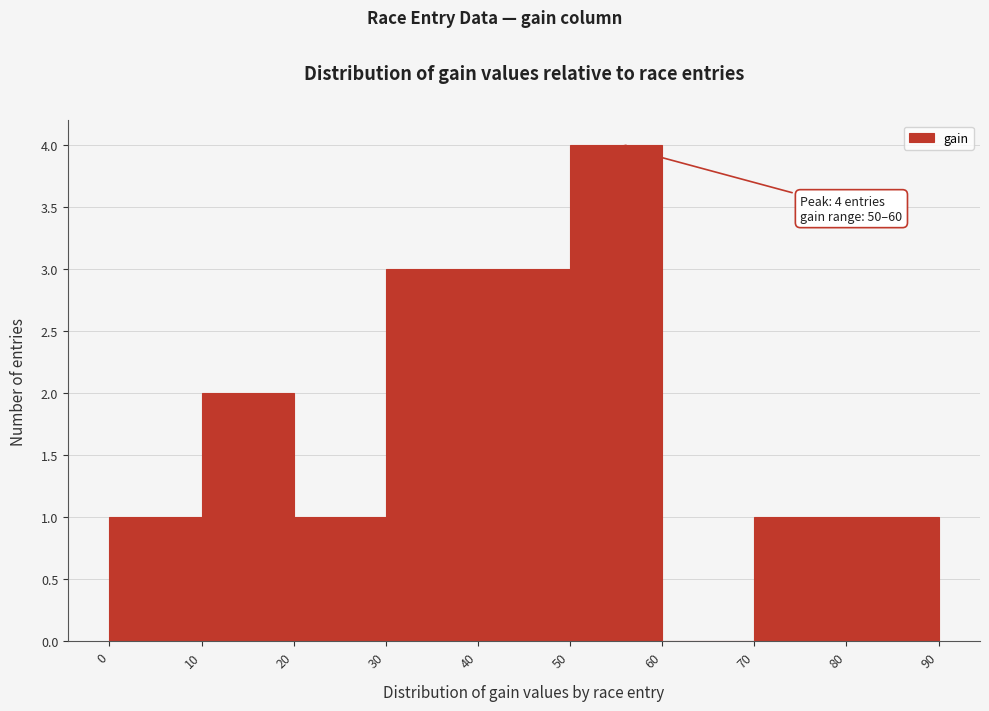

Over which range of the x-axis is the bar tallest?

50 to 60